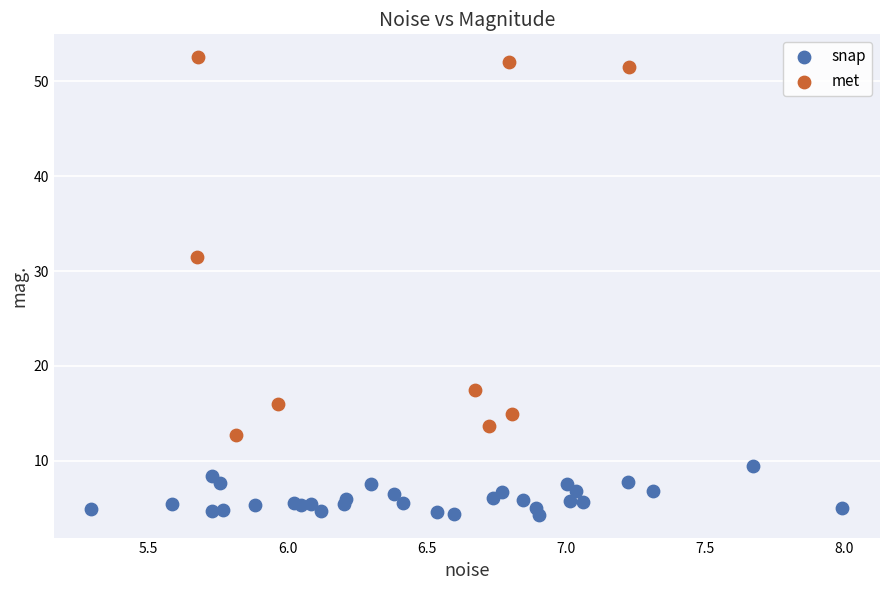

Which series has the widest spread of Y values?

met